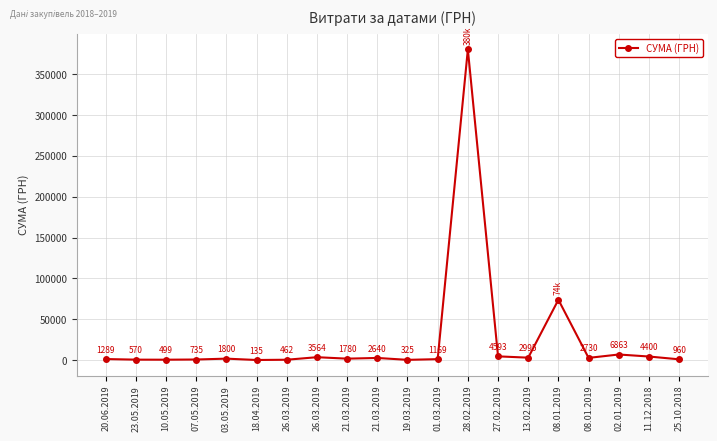

How many lines are shown in the chart?

1